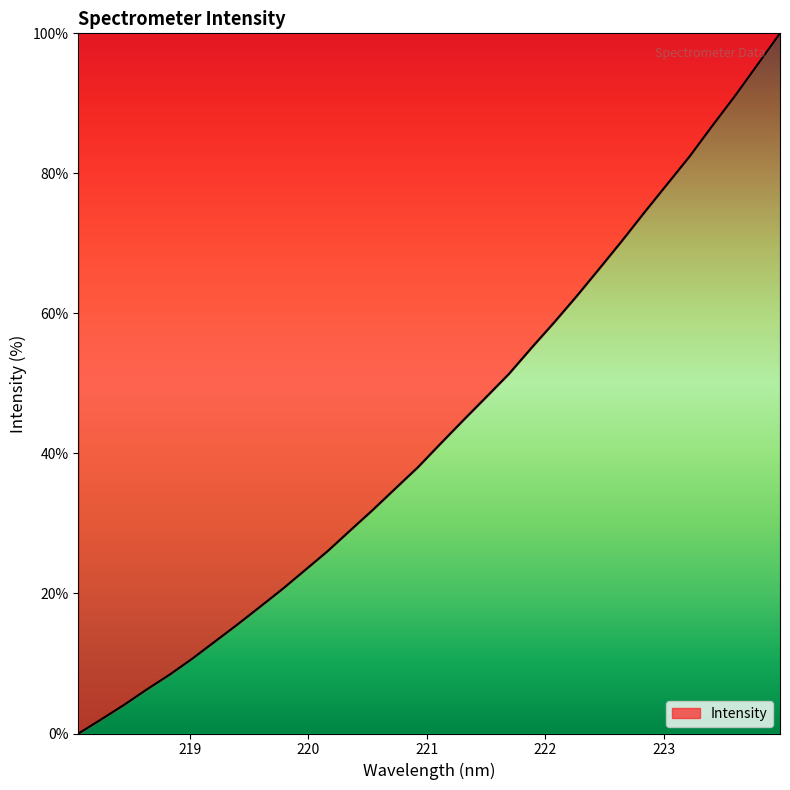

What is the greatest value displayed?

100.0